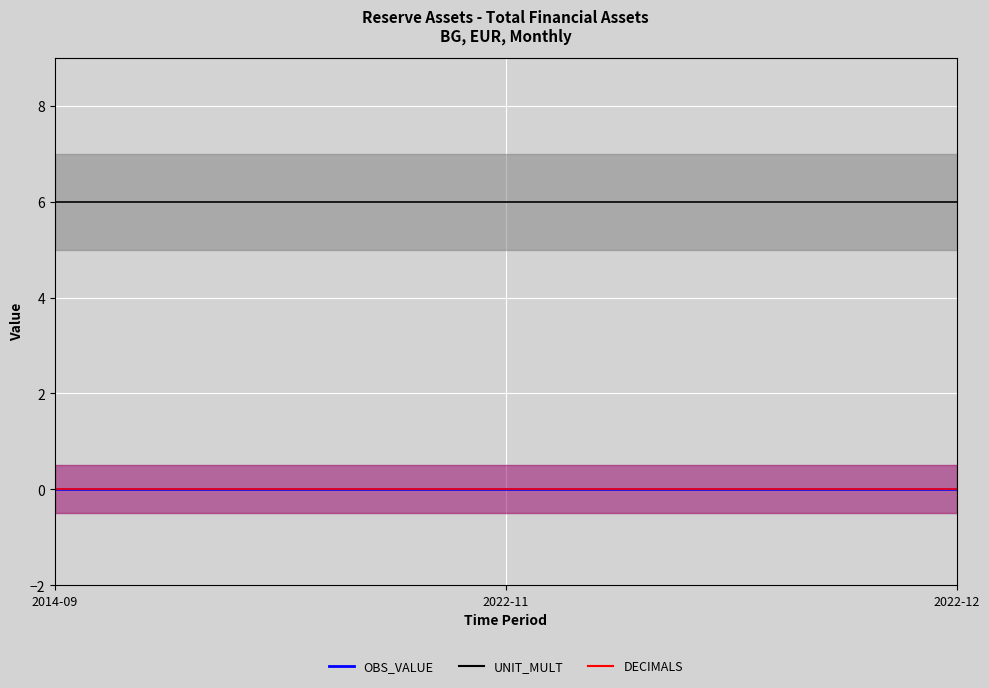

Is this an area chart (filled region under the line)?

No